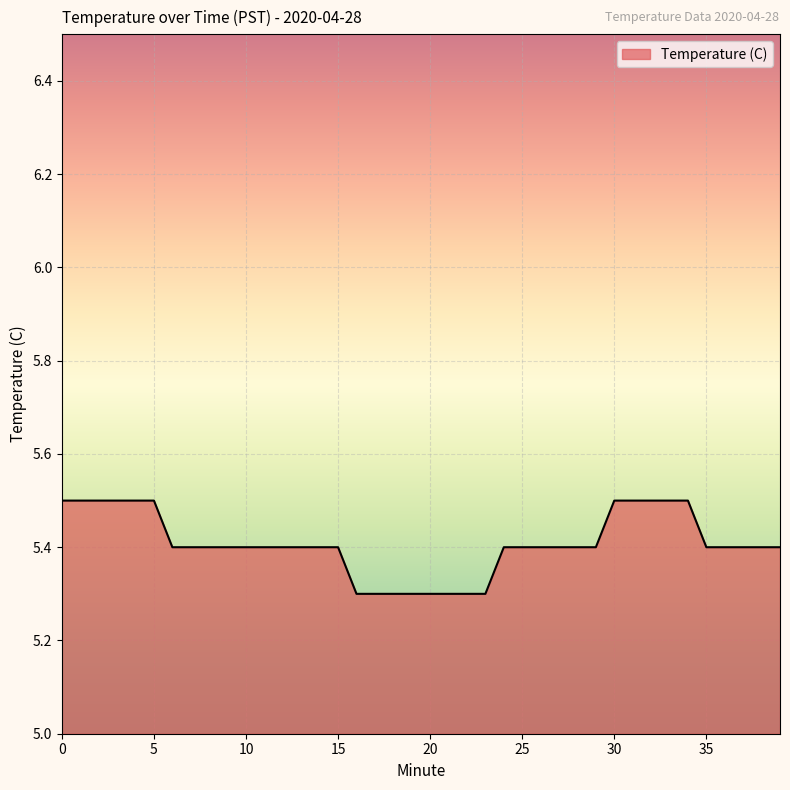

Reading left to right, extract all data points from this chart.

5.5	5.5	5.5	5.5	5.5	5.5	5.4	5.4	5.4	5.4	5.4	5.4	5.4	5.4	5.4	5.4	5.3	5.3	5.3	5.3	5.3	5.3	5.3	5.3	5.4	5.4	5.4	5.4	5.4	5.4	5.5	5.5	5.5	5.5	5.5	5.4	5.4	5.4	5.4	5.4